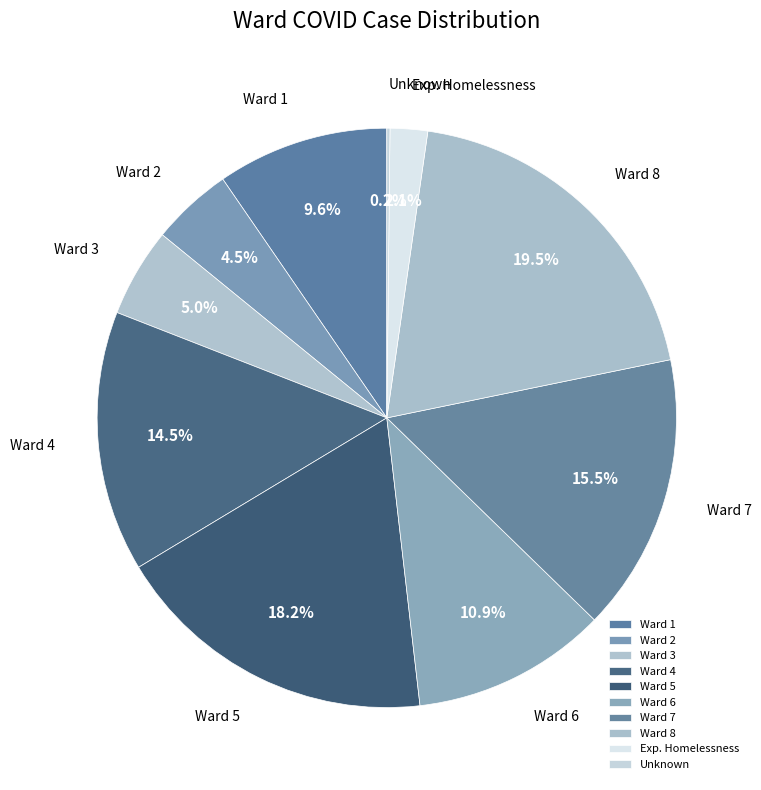

Which category has the biggest portion of the pie?

Ward 8